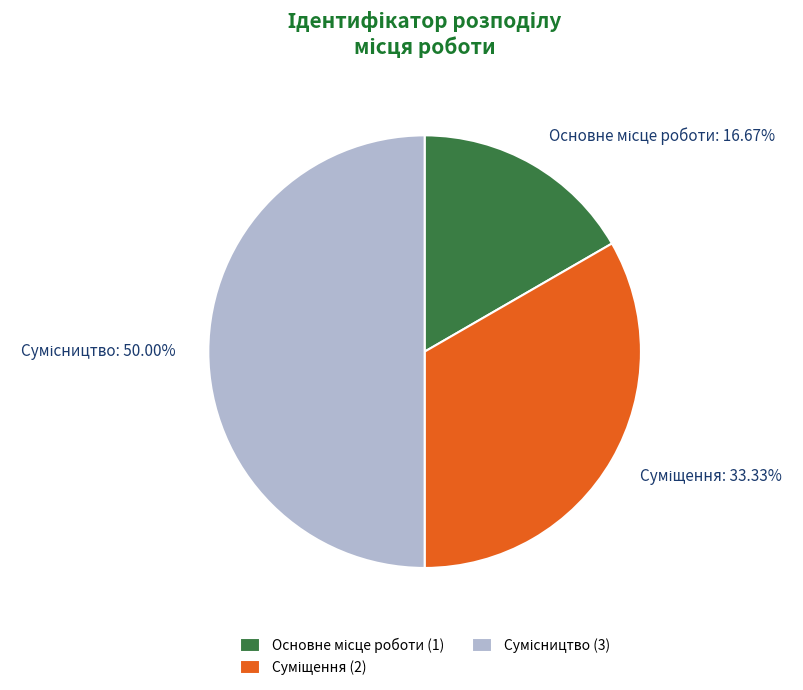

The Основне місце роботи slice represents 26% of the pie. True or false?

False